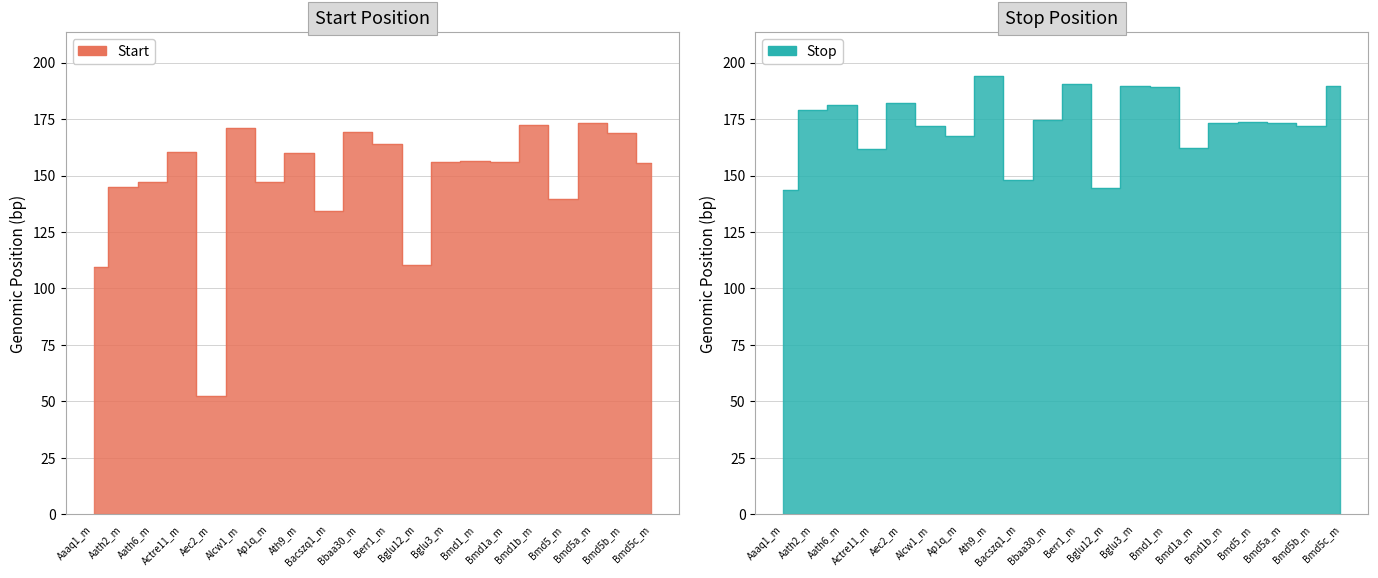

Which series has the largest range (max minus min)?

Start